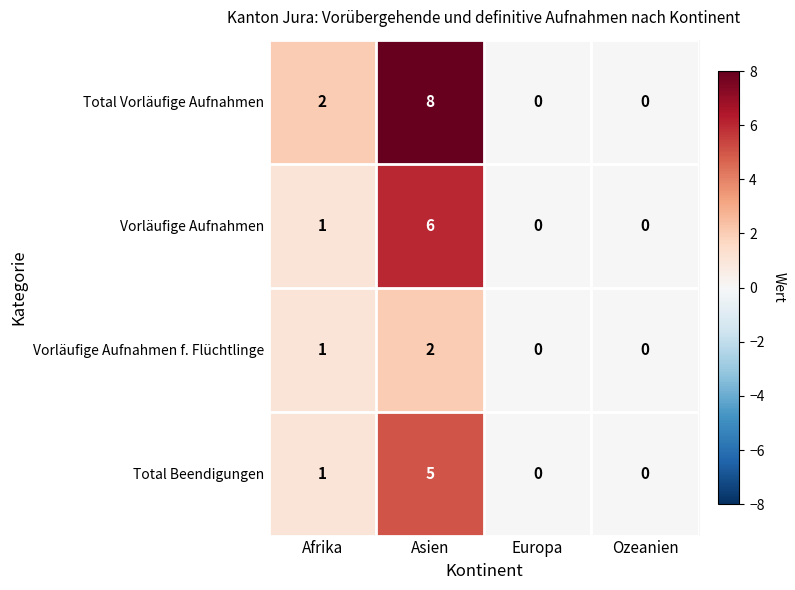

At which label does Vorläufige Aufnahmen reach its peak?

Asien